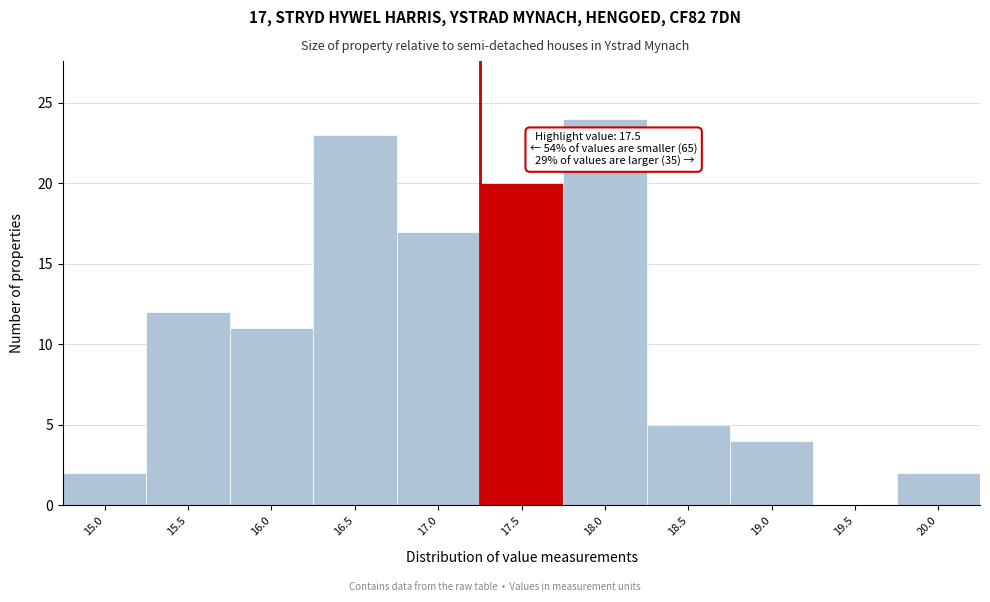

Reading right to left, what are all the values shown in this chart?

20.0=2	19.5=0	19.0=4	18.5=5	18.0=24	17.5=20	17.0=17	16.5=23	16.0=11	15.5=12	15.0=2